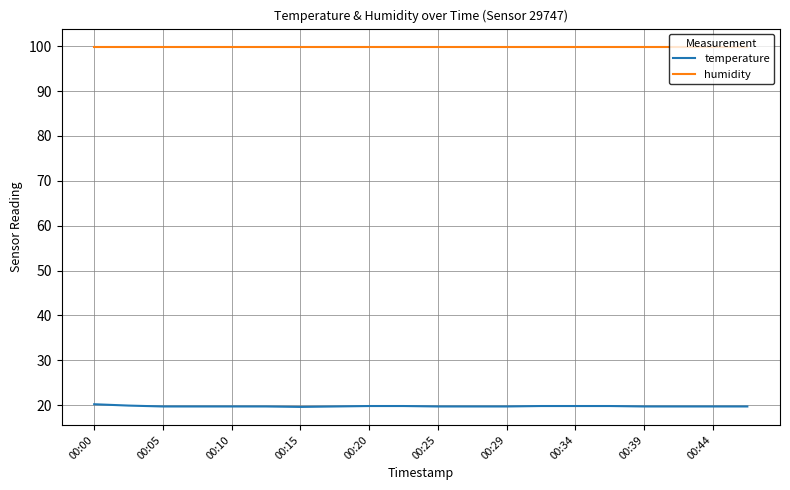

What are all the series names shown in the legend?

temperature, humidity